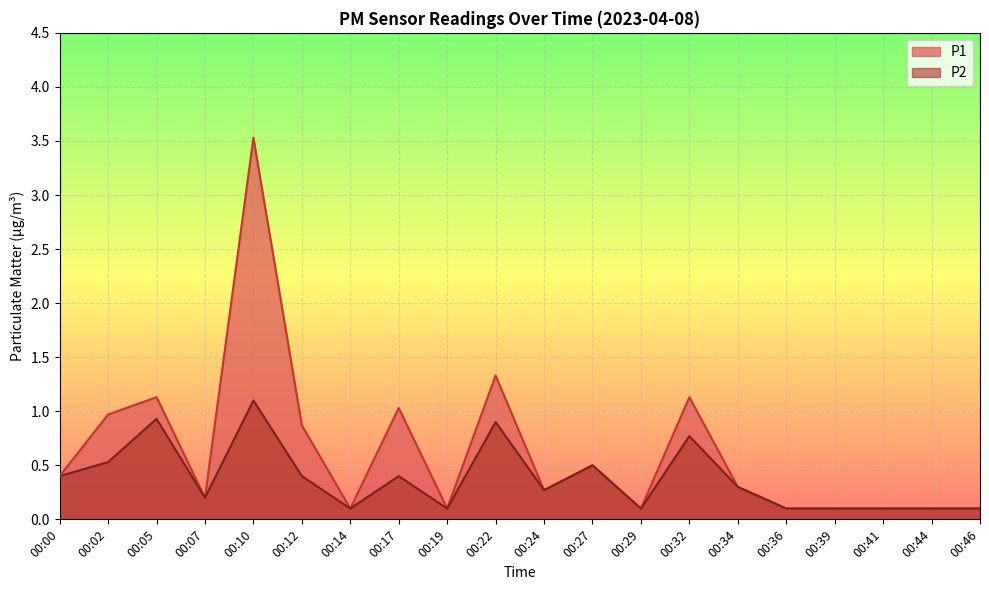

What is the sum of all P2 values?

7.5